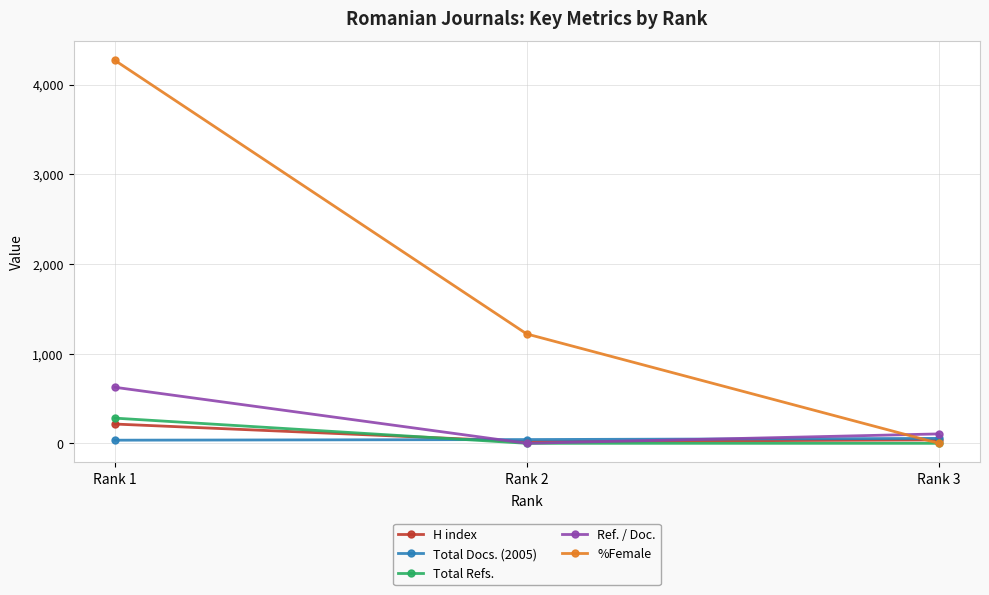

Which series changed the most between Rank 1 and Rank 3?

%Female